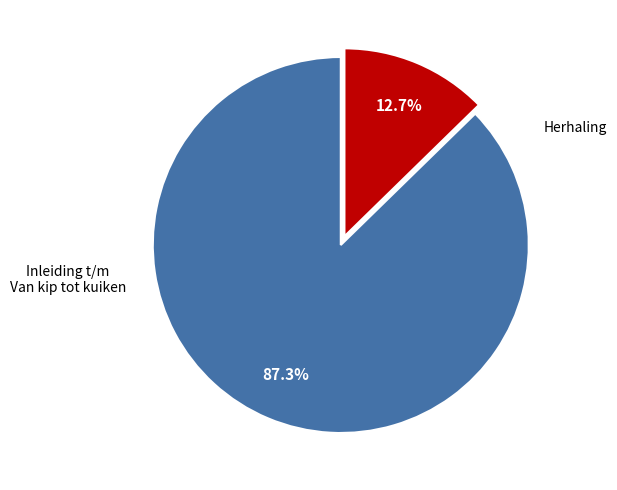

Is there any slice that represents more than half of the pie?

Yes